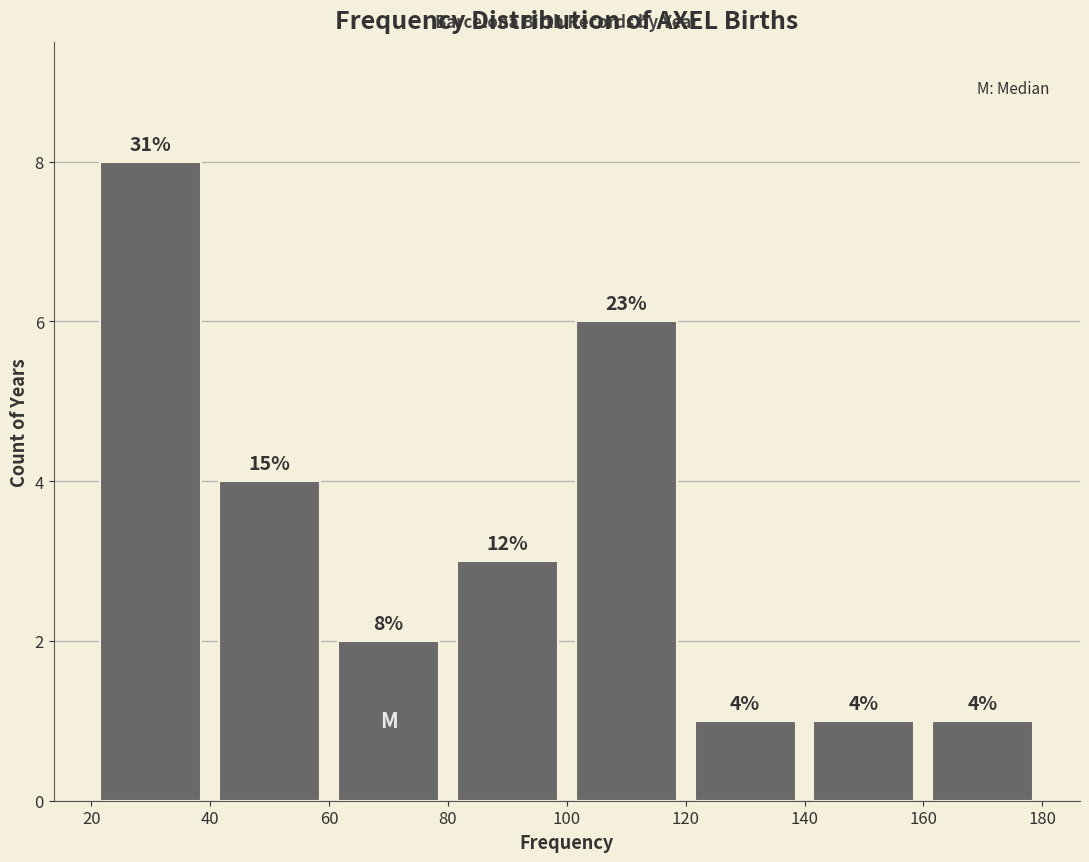

Which range on the x-axis has the tallest bar?

20 to 40